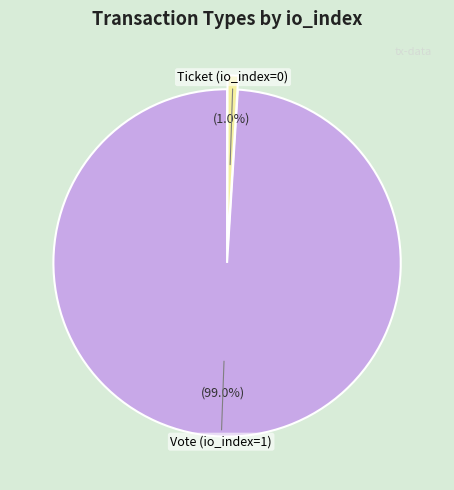

How many slices are in this pie chart?

2